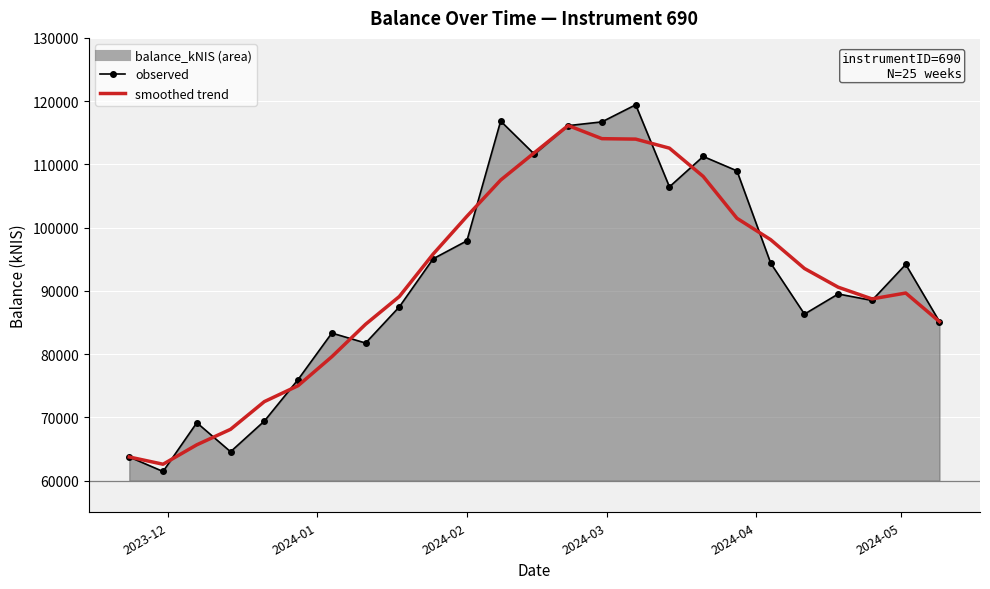

What is the minimum value shown in the chart?

61449.4